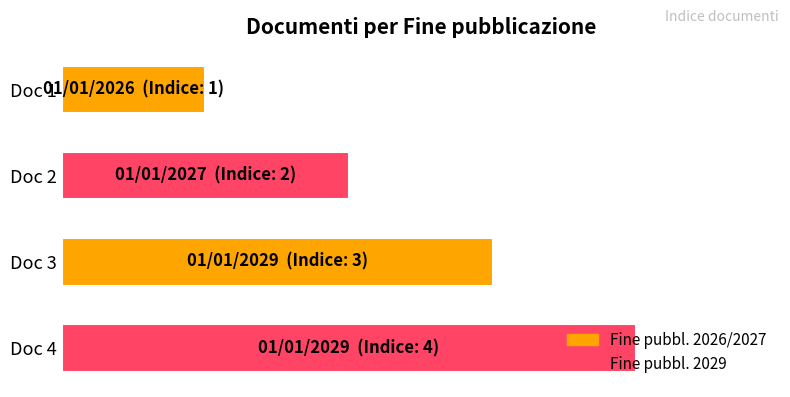

Are the bars horizontal?

Yes